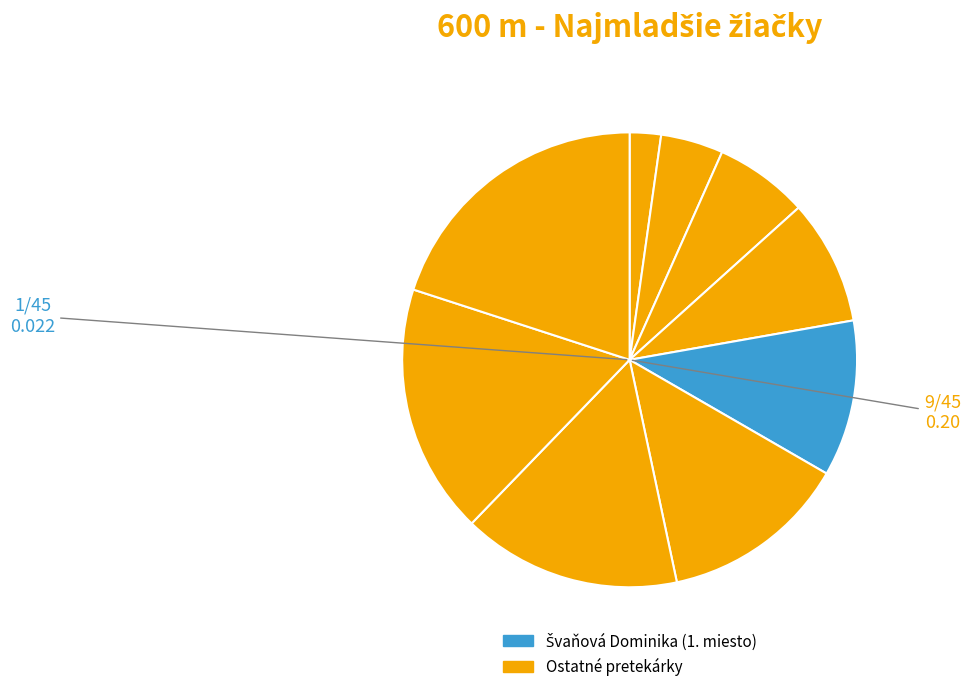

How many segments does this pie chart have?

9